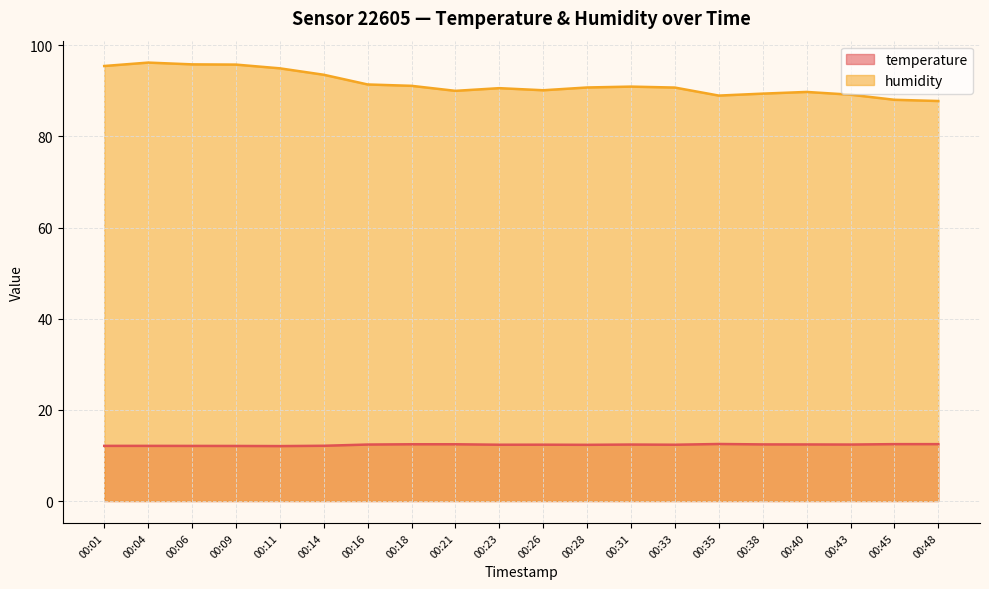

True or false: humidity and temperature intersect in this chart.

False